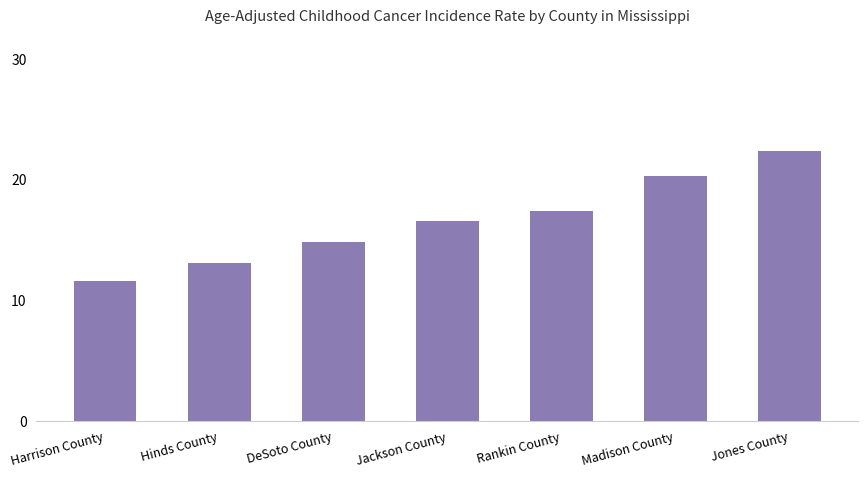

What position from the right is Madison County?

2